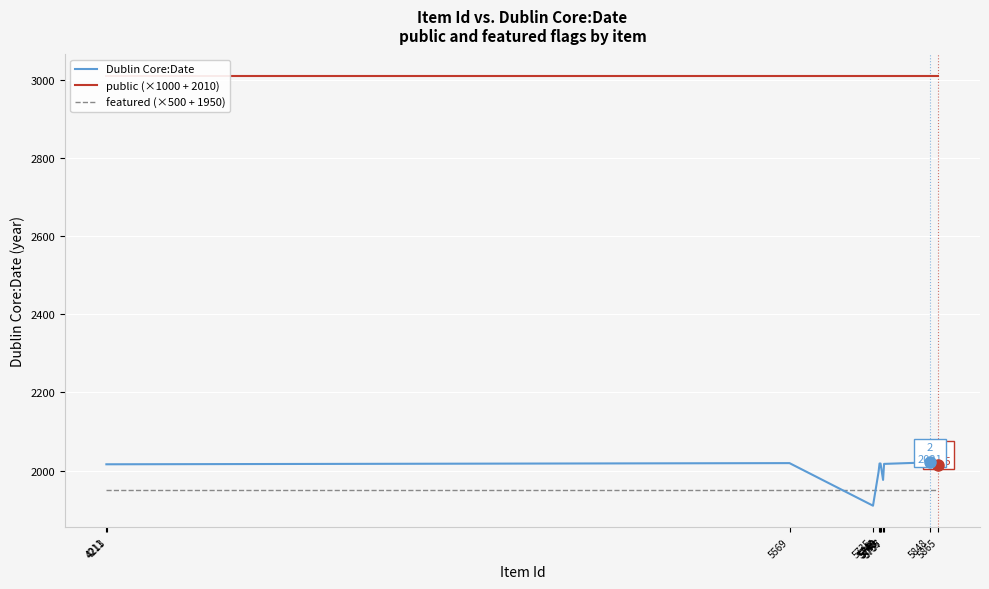

Is it true that public (×1000 + 2010) equals 3010 at 5865?

True